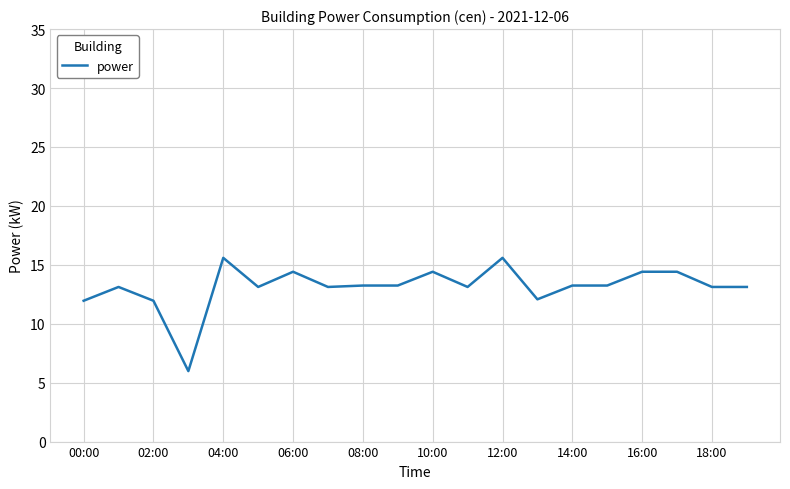

What is the minimum value shown in the chart?

6.0